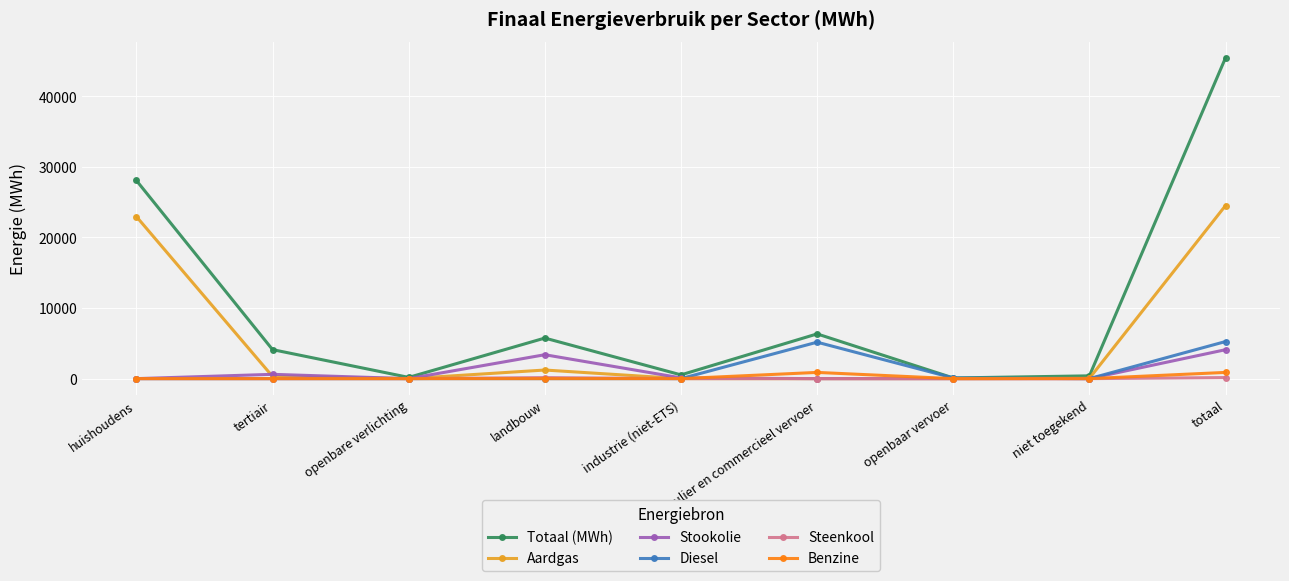

The value of Steenkool at particulier en commercieel vervoer is 0.0. True or false?

True